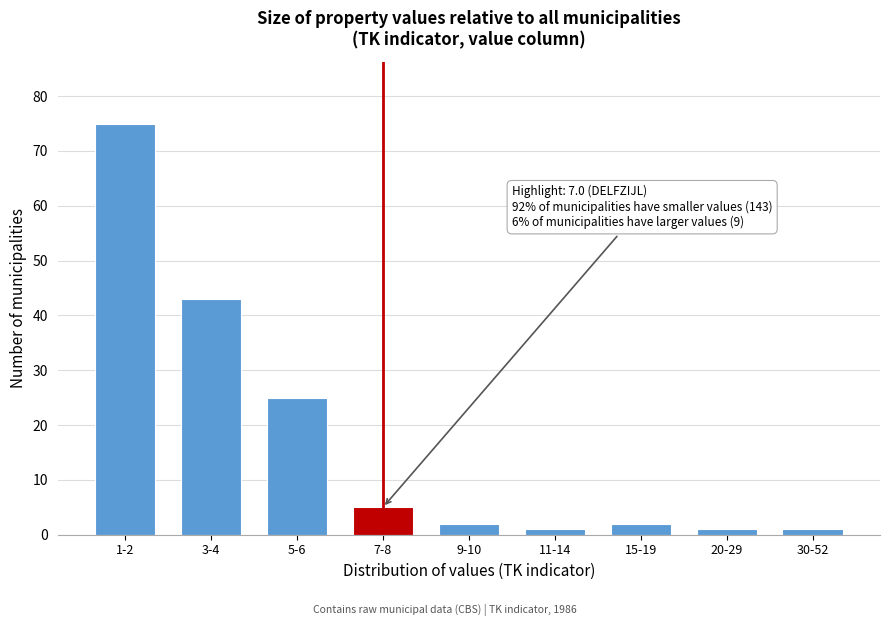

Reading left to right, list all the values displayed in this chart.

1-2=75	3-4=43	5-6=25	7-8=5	9-10=2	11-14=1	15-19=2	20-29=1	30-52=1